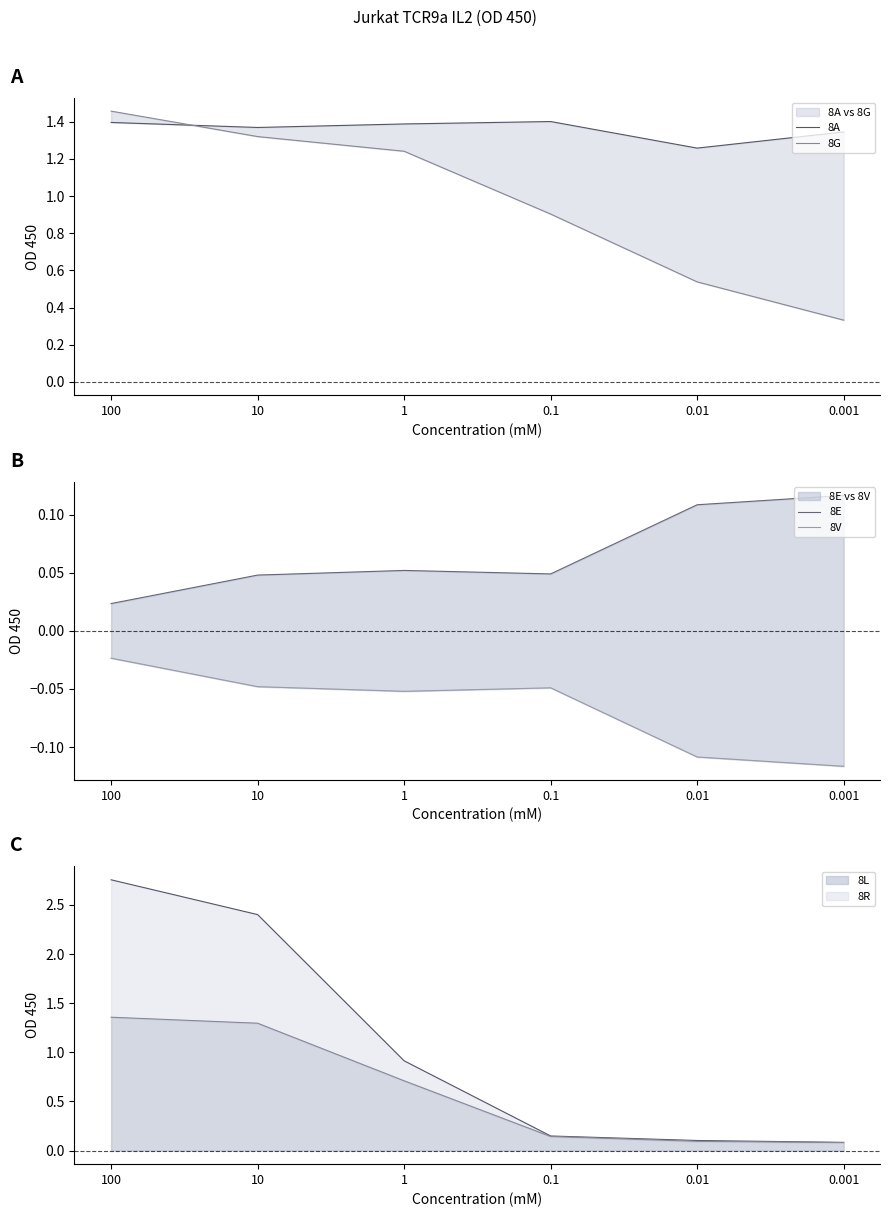

What is the sum of all 8A values?

8.2